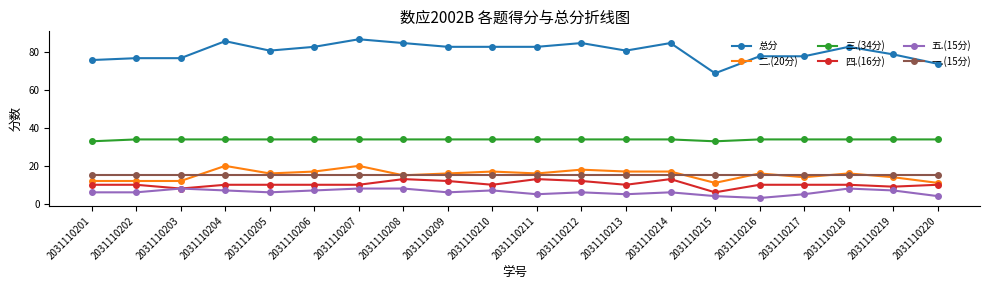

Which series has the largest range (max minus min)?

总分